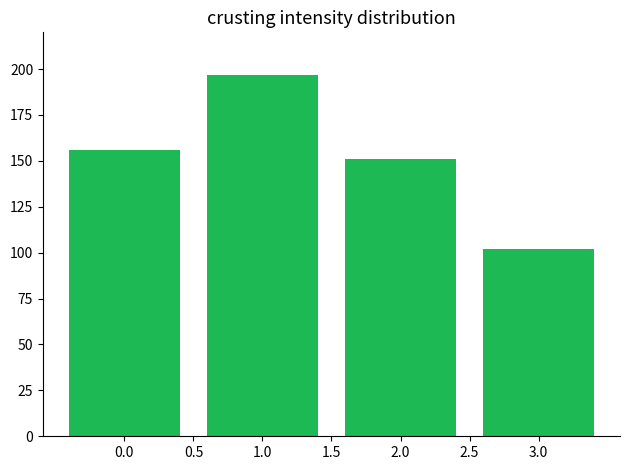

Reading left to right, extract all data points from this chart.

156	197	151	102